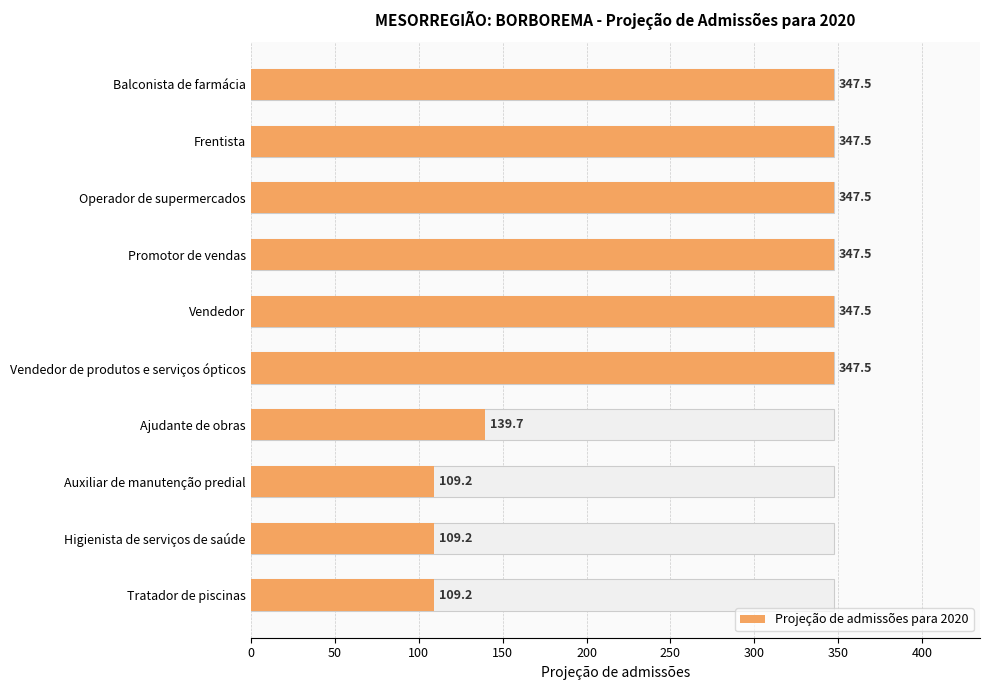

Are the bars horizontal?

Yes